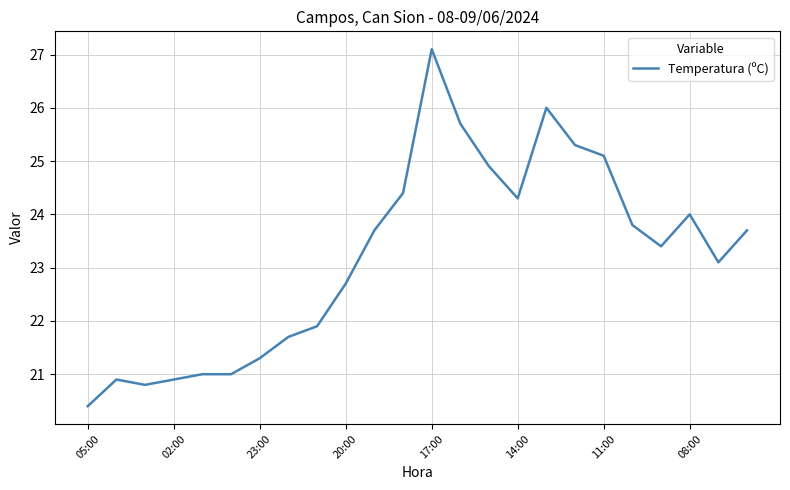

What is the maximum value shown in the chart?

27.1